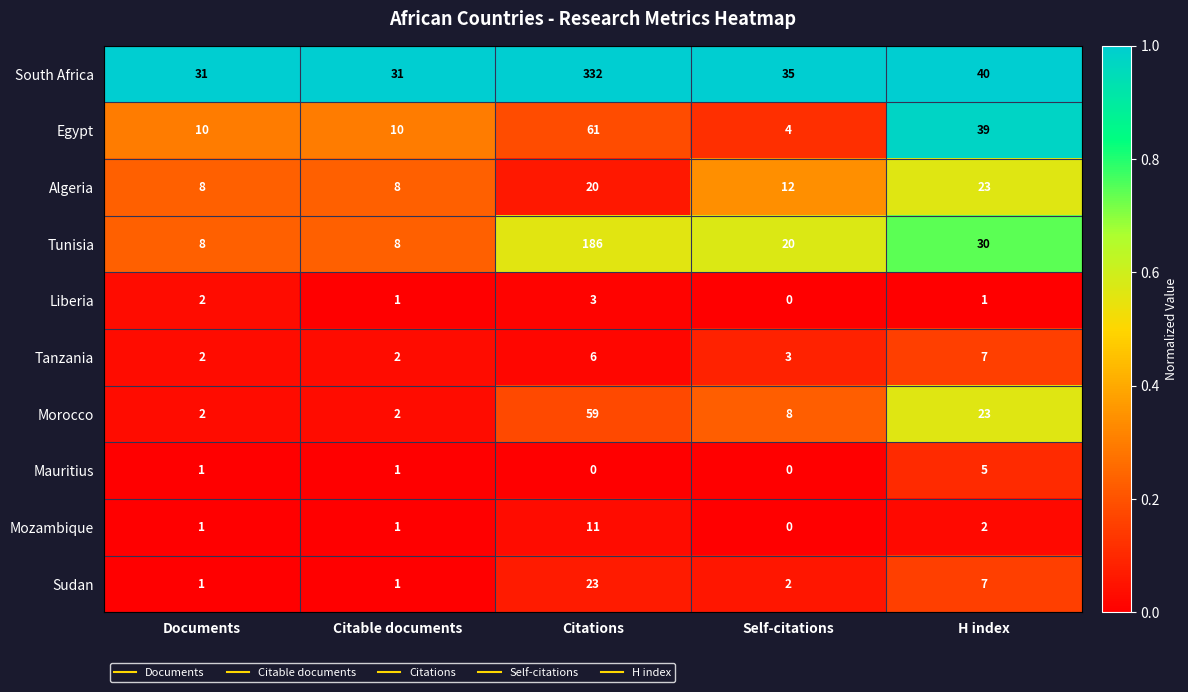

What is the total value across all series at Documents?

66